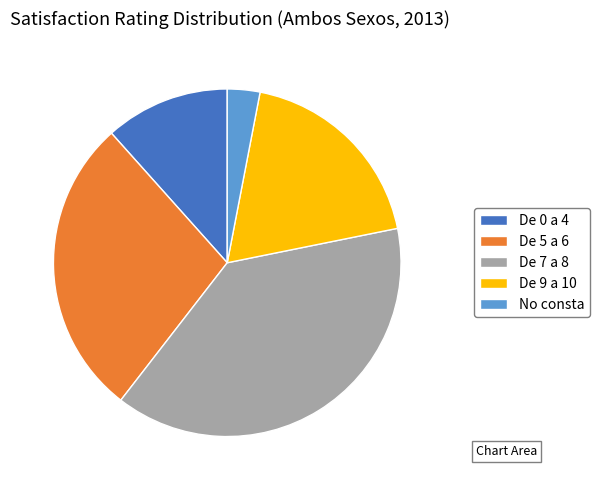

What is the ratio of the value at De 7 a 8 to the value at De 9 a 10?

2.1